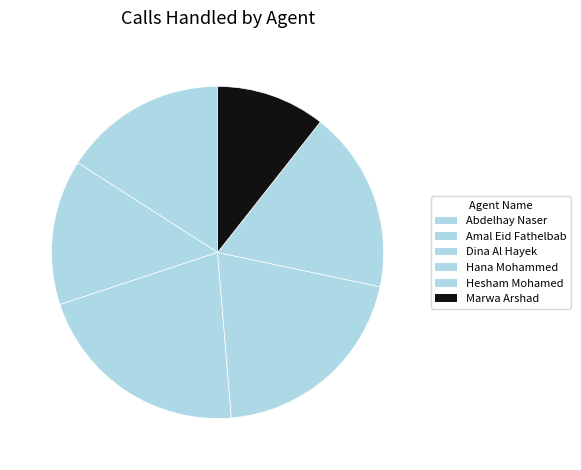

True or false: Dina Al Hayek accounts for 21% of the total.

True